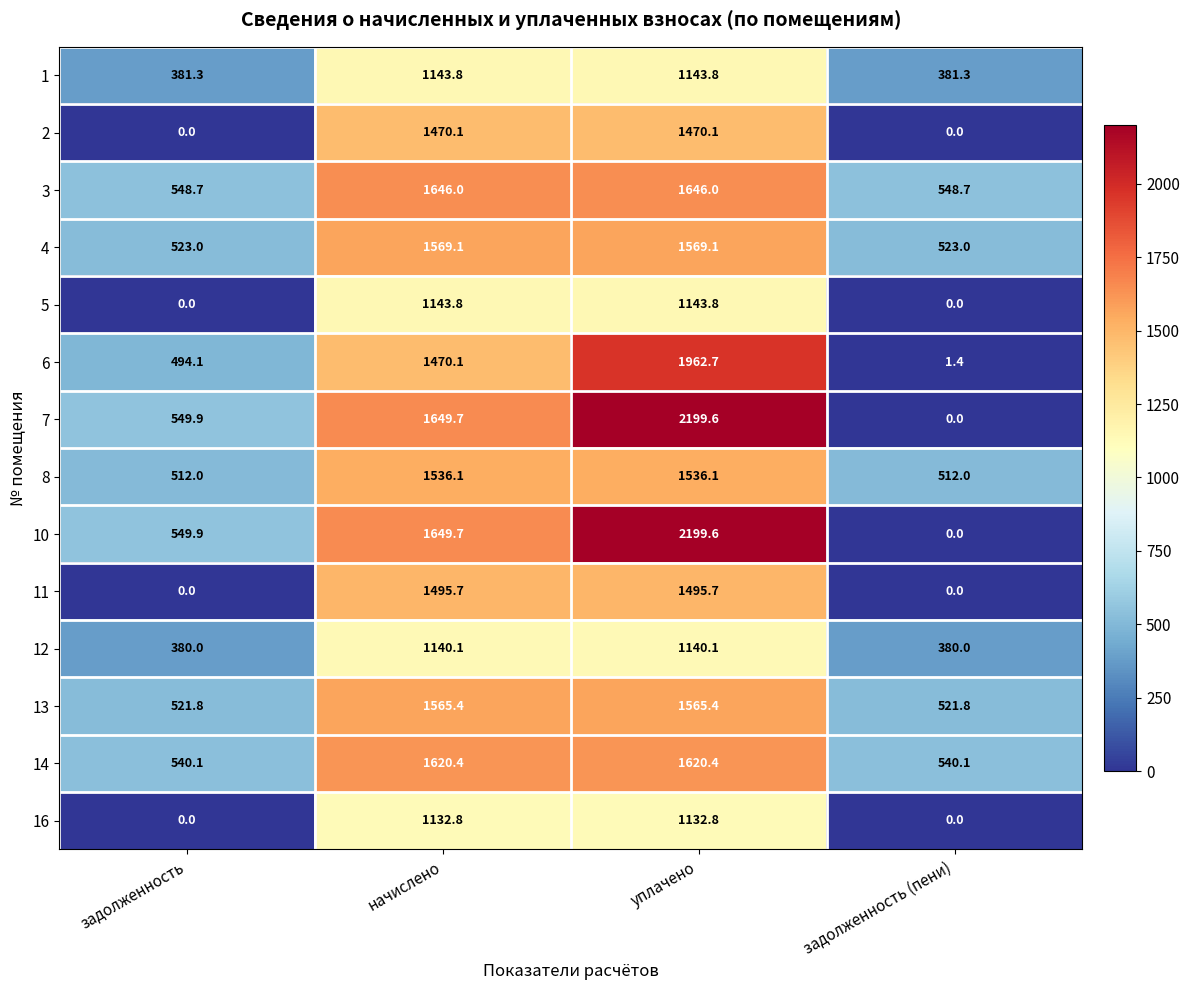

What is the approximate value of 14 at задолженность (пени)?

540.1